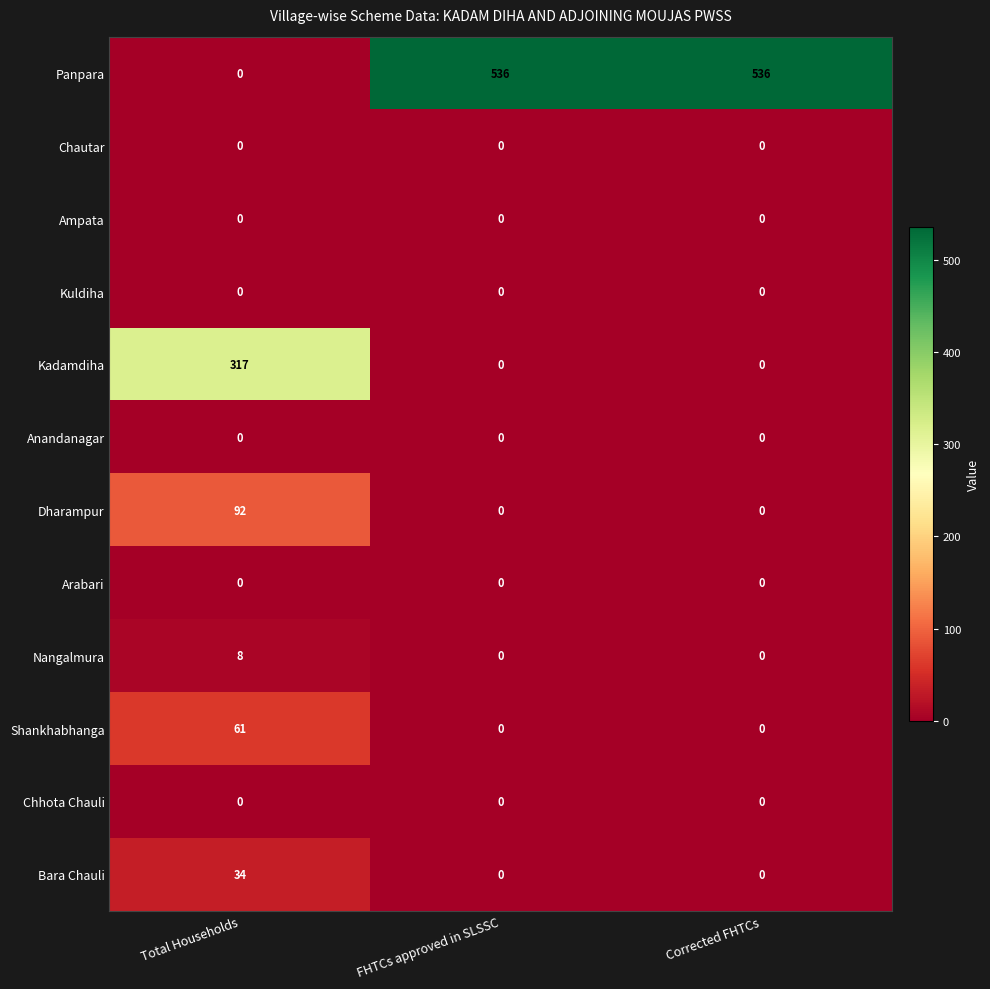

Which category has the highest value in the Shankhabhanga series?

Total Households